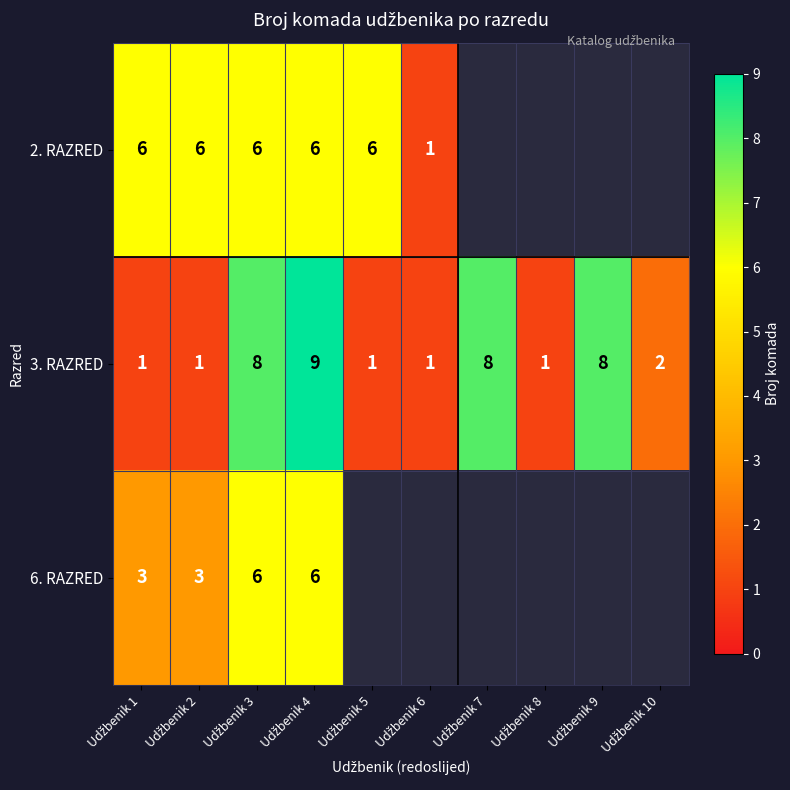

How many 3. RAZRED values are between 1 and 8?

9